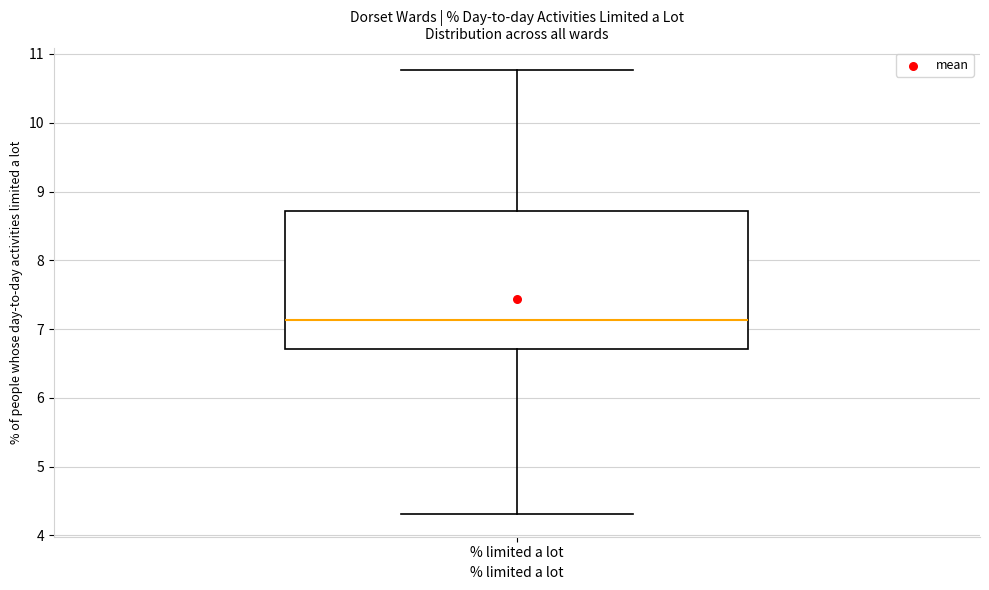

Read this box plot against the y-axis: the position of the median line, the range covered by the box, and the ends of both whiskers. The values are not printed on the chart, so give them approximately, as read against the axis.

median 7.1, box 6.7 to 8.7, whiskers 4.3 to 10.8